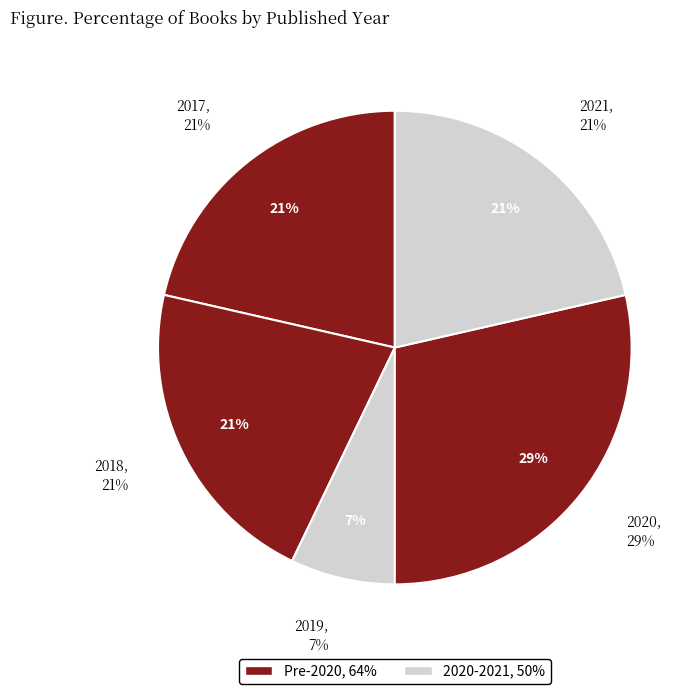

Is there any slice that represents more than half of the pie?

No